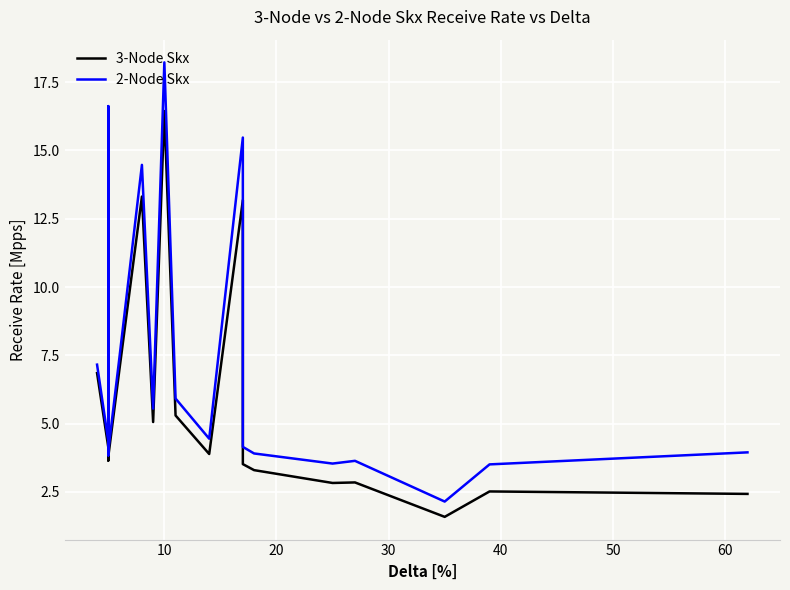

Is it true that 3-Node Skx equals 2.9 at 10?

False